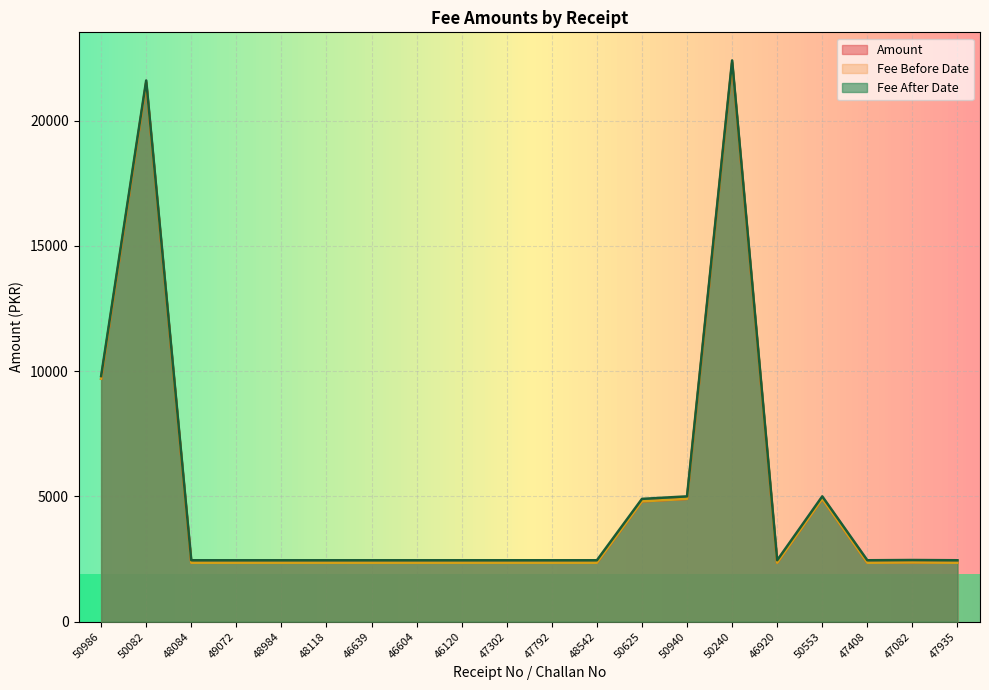

What is the sum of the Amount values at 50940 and 48542?

7250